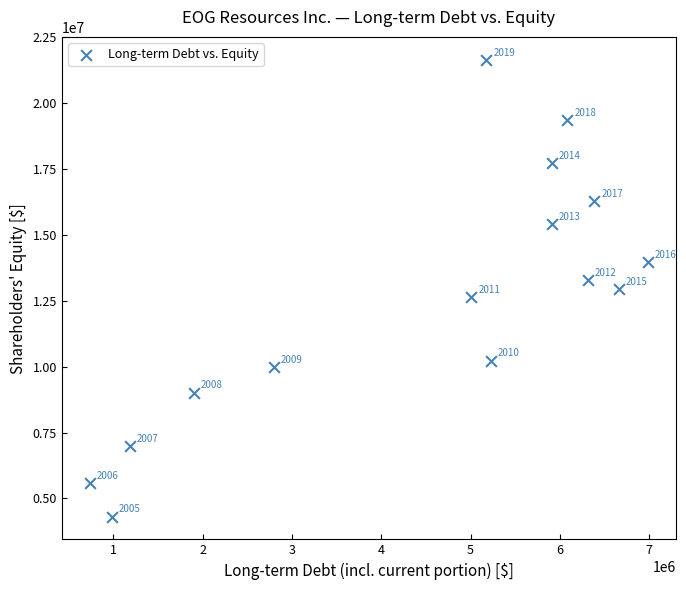

What is the range of X values (max minus min)?

6252916